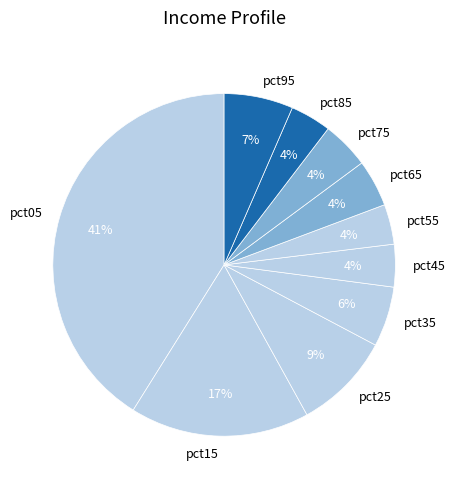

How many segments does this pie chart have?

10